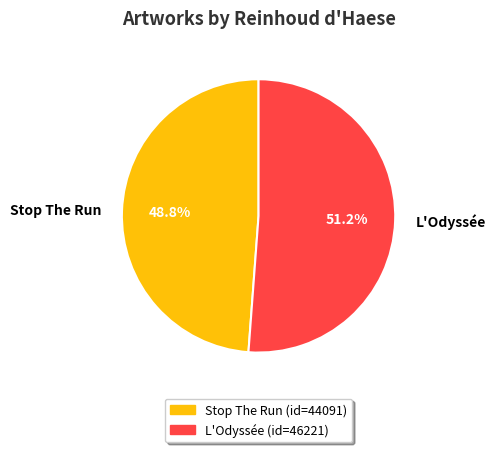

To the nearest percent, what is the combined percentage of L'Odyssée and Stop The Run?

100%